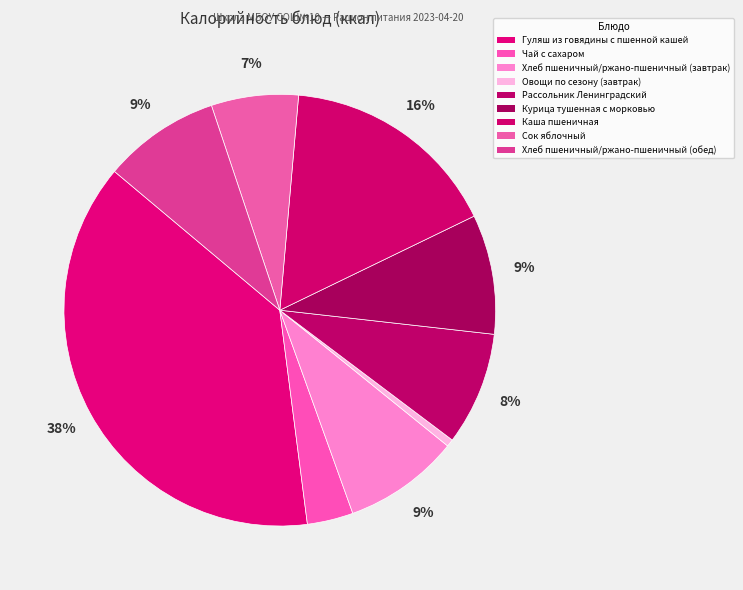

To the nearest percent, what percentage of the pie is Сок яблочный?

7%